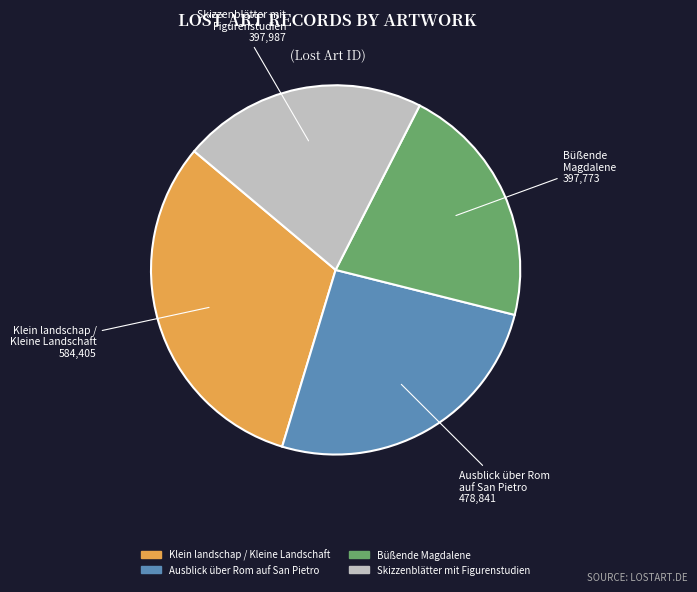

How many segments does this pie chart have?

4